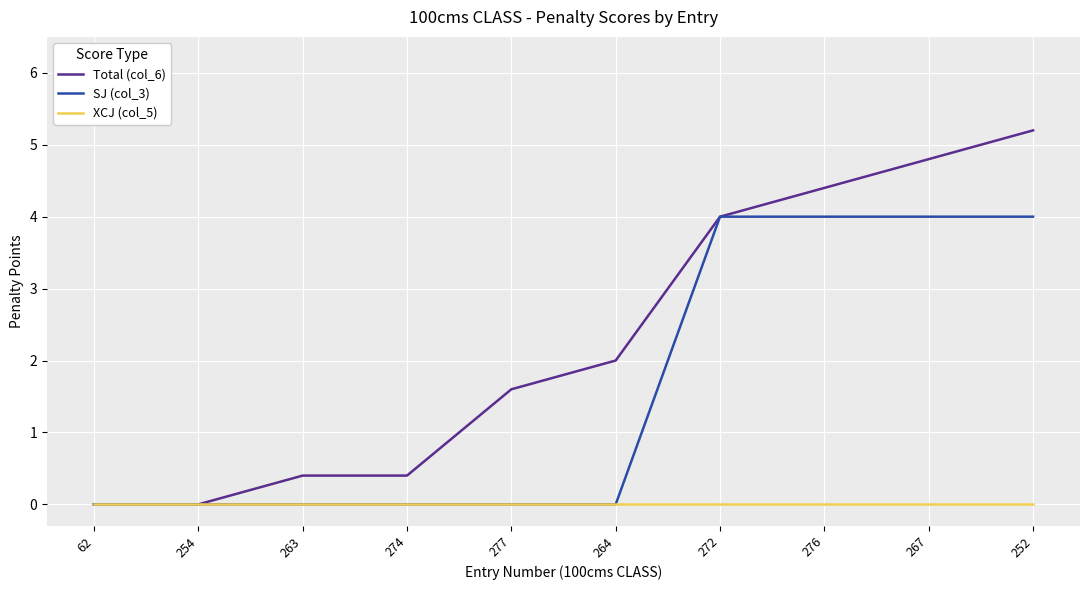

The value of Total (col_6) at 62 is 0.0. True or false?

True